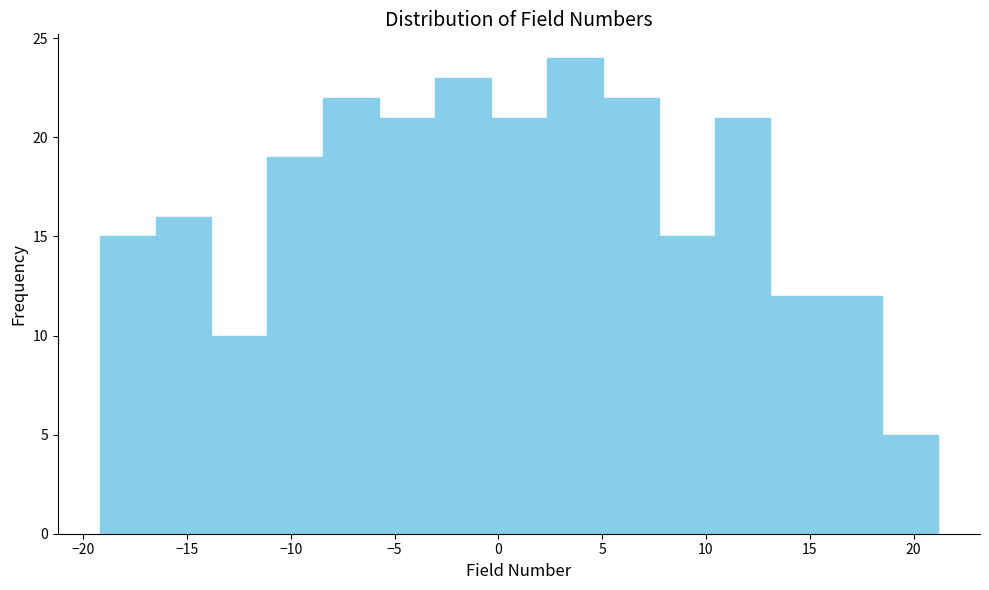

Which range on the x-axis has the tallest bar?

2.5 to 5.0